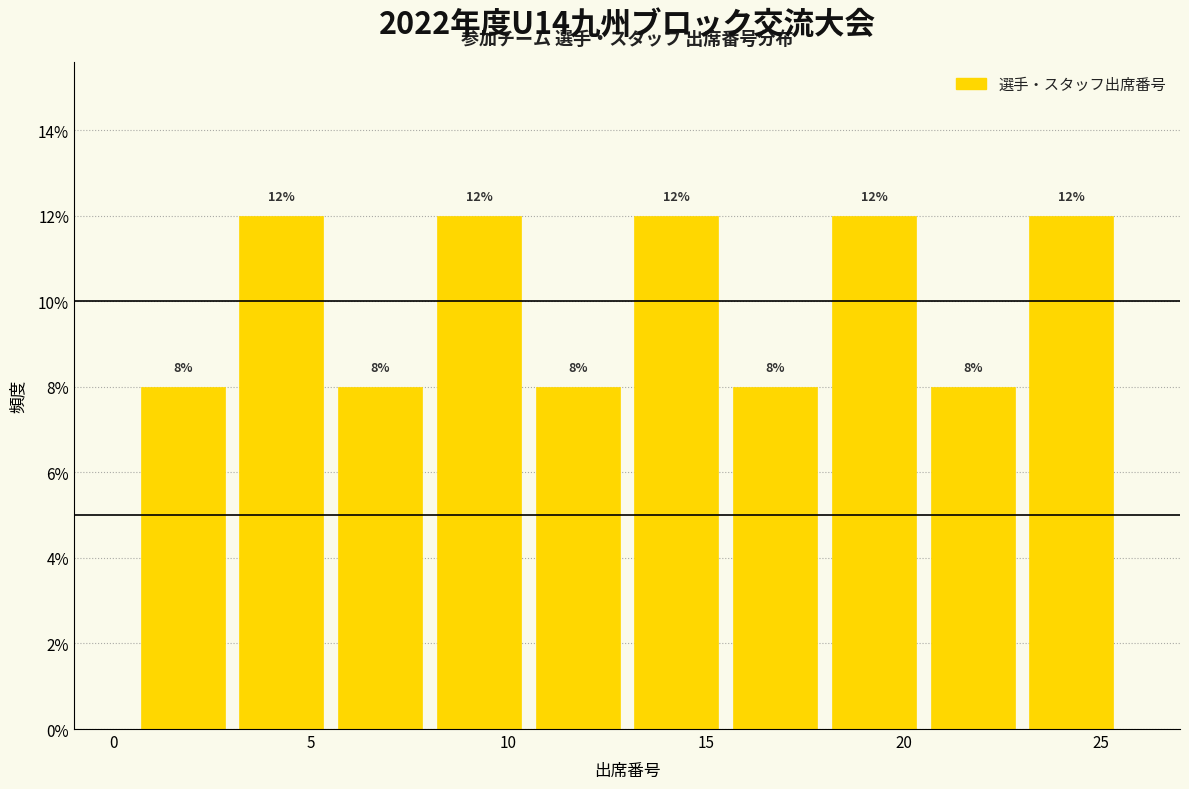

Reading left to right, transcribe this chart: for each bar, give the range it covers on the x-axis and its height.

0.5 to 3.0: 8
3.0 to 5.5: 12
5.5 to 8.0: 8
8.0 to 10.5: 12
10.5 to 13.0: 8
13.0 to 15.5: 12
15.5 to 18.0: 8
18.0 to 20.5: 12
20.5 to 23.0: 8
23.0 to 25.5: 12